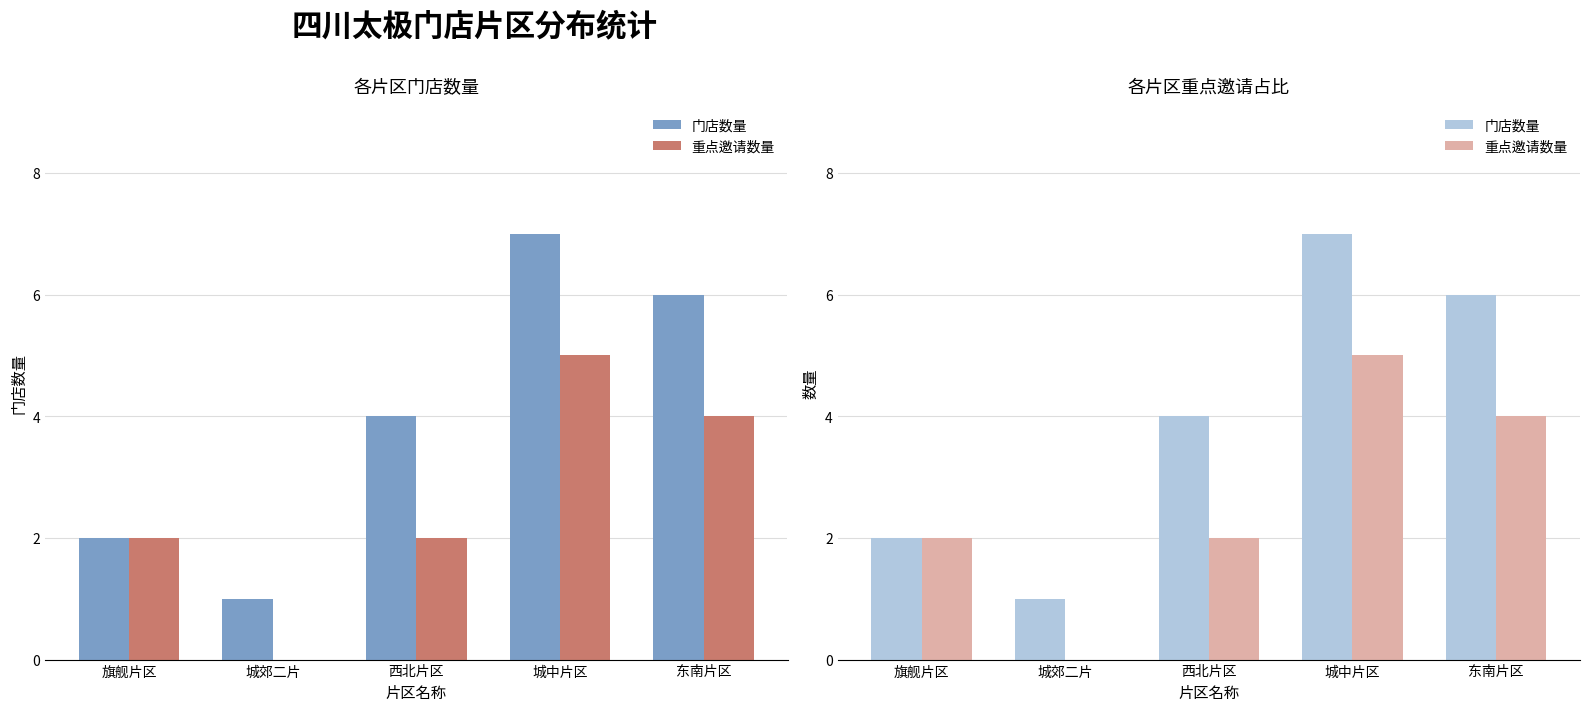

What is the sum of the 重点邀请数量 values at 城郊二片 and 东南片区?

4